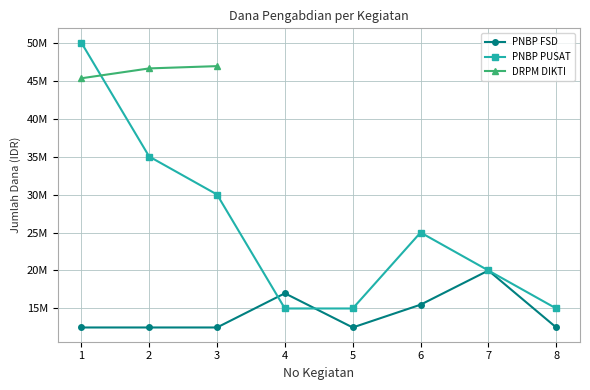

Which series has the widest spread of values?

PNBP PUSAT